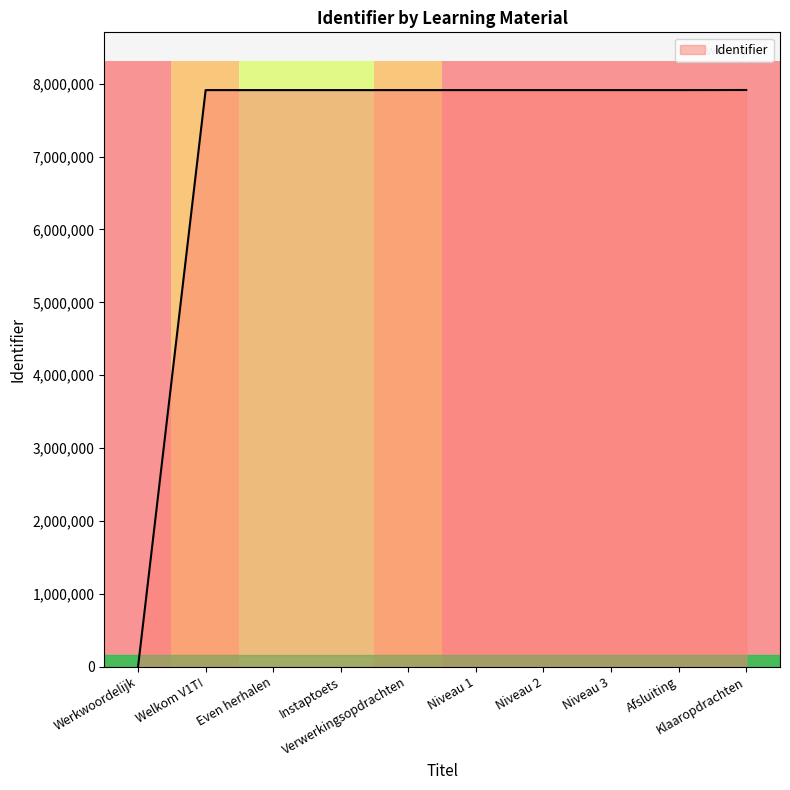

What is the difference between the maximum and minimum values?

7913980